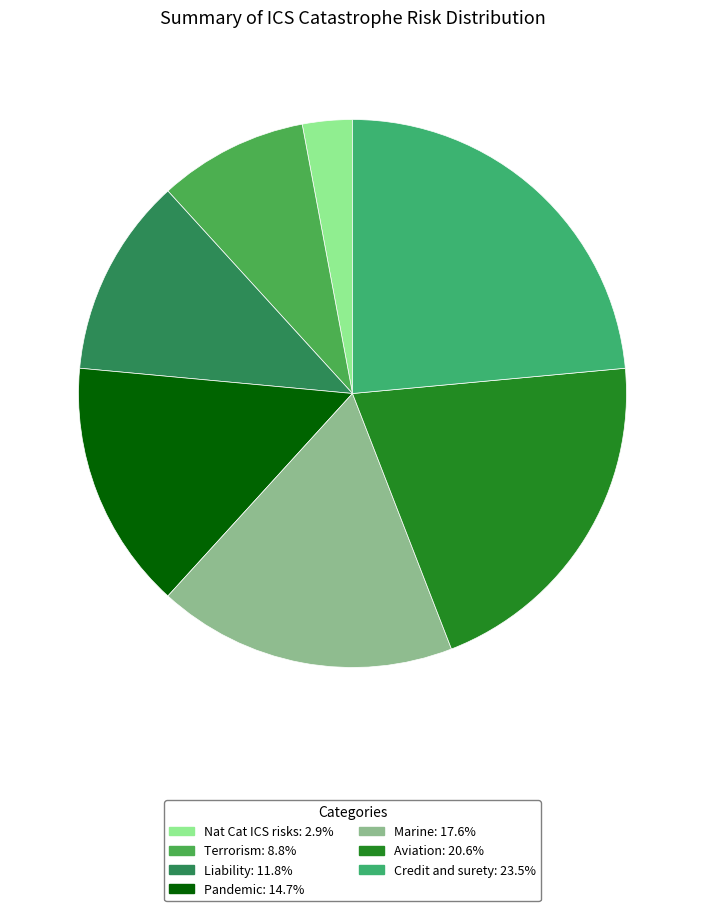

Does Pandemic account for over 50% of the chart?

No